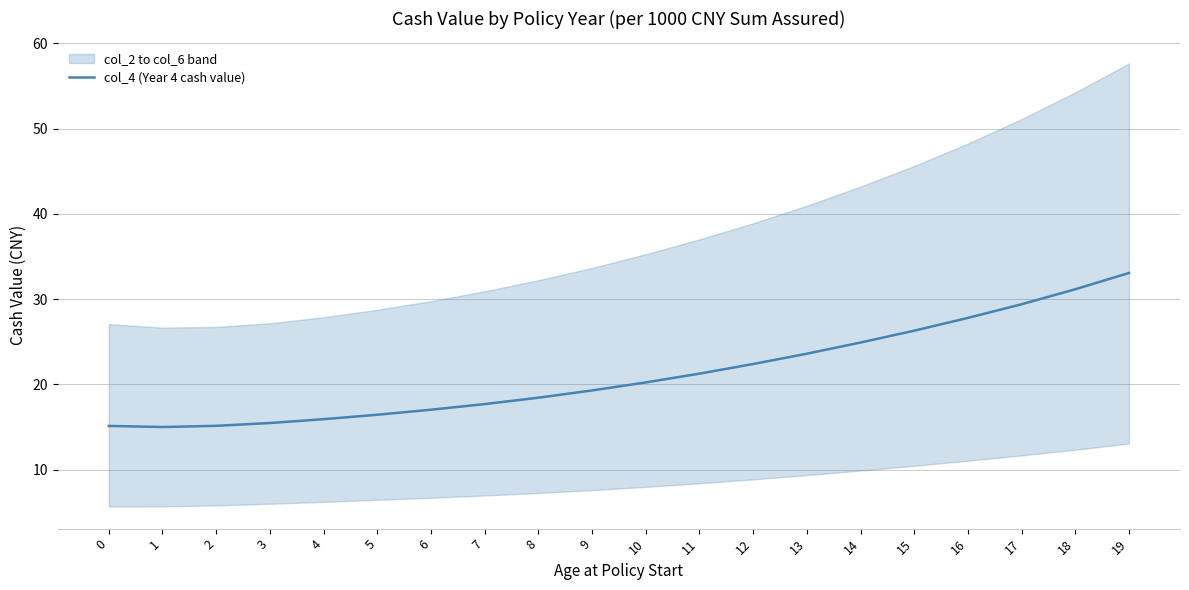

The chart shows a value of 37.9 at 13. True or false?

False